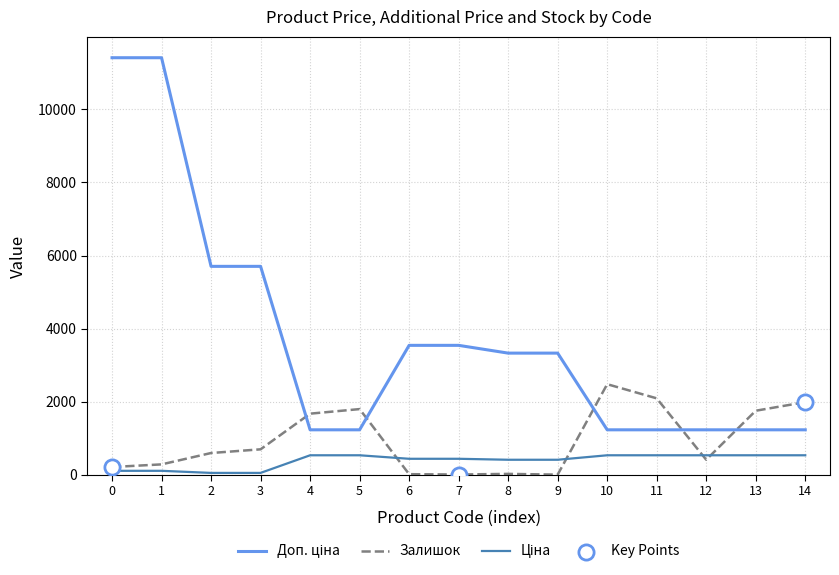

What is the greatest value displayed?

11410.0